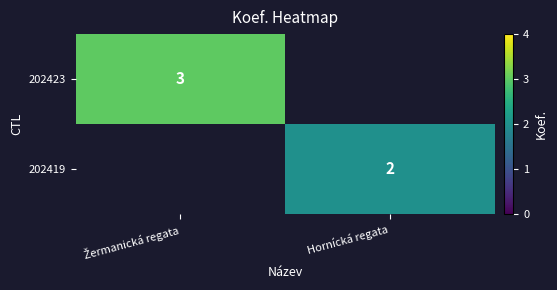

The 202419 series shows 1 at Hornícká regata. True or false?

False